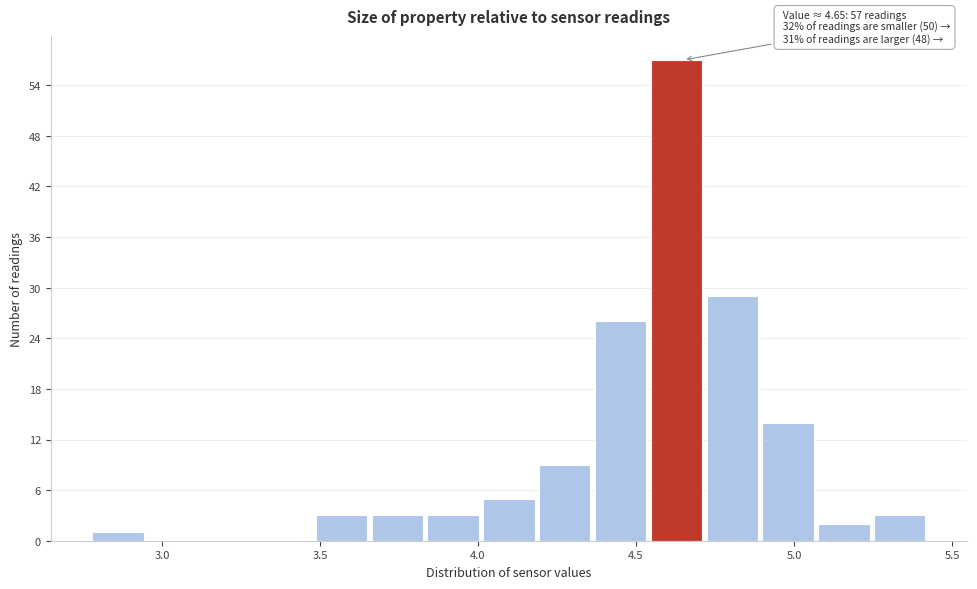

Read against the x-axis, roughly where is the centre of the tallest bar?

4.65